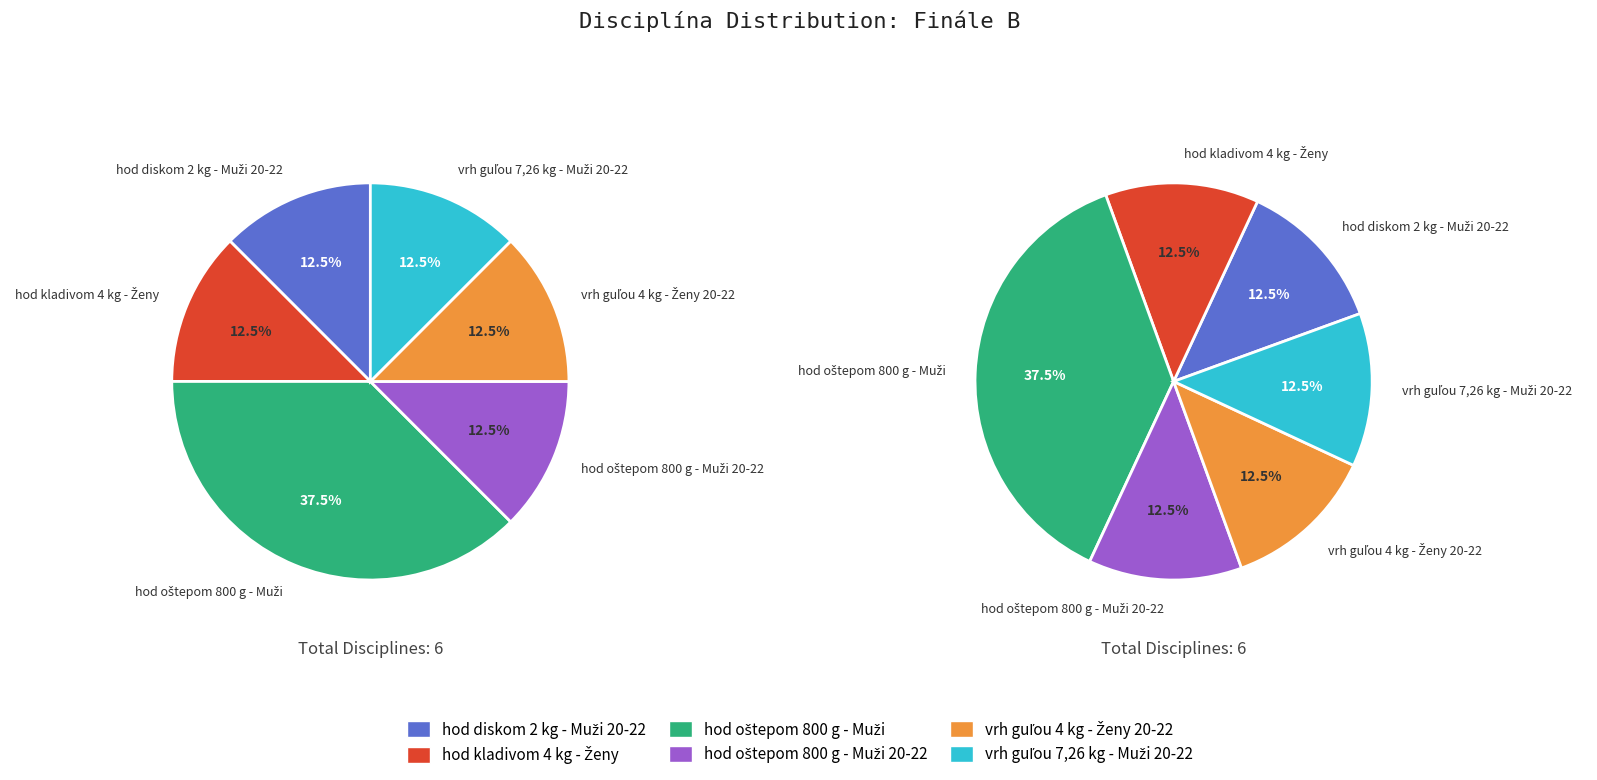

Combined, do hod kladivom 4 kg - Ženy and vrh guľou 7,26 kg - Muži 20-22 account for over 50%?

No